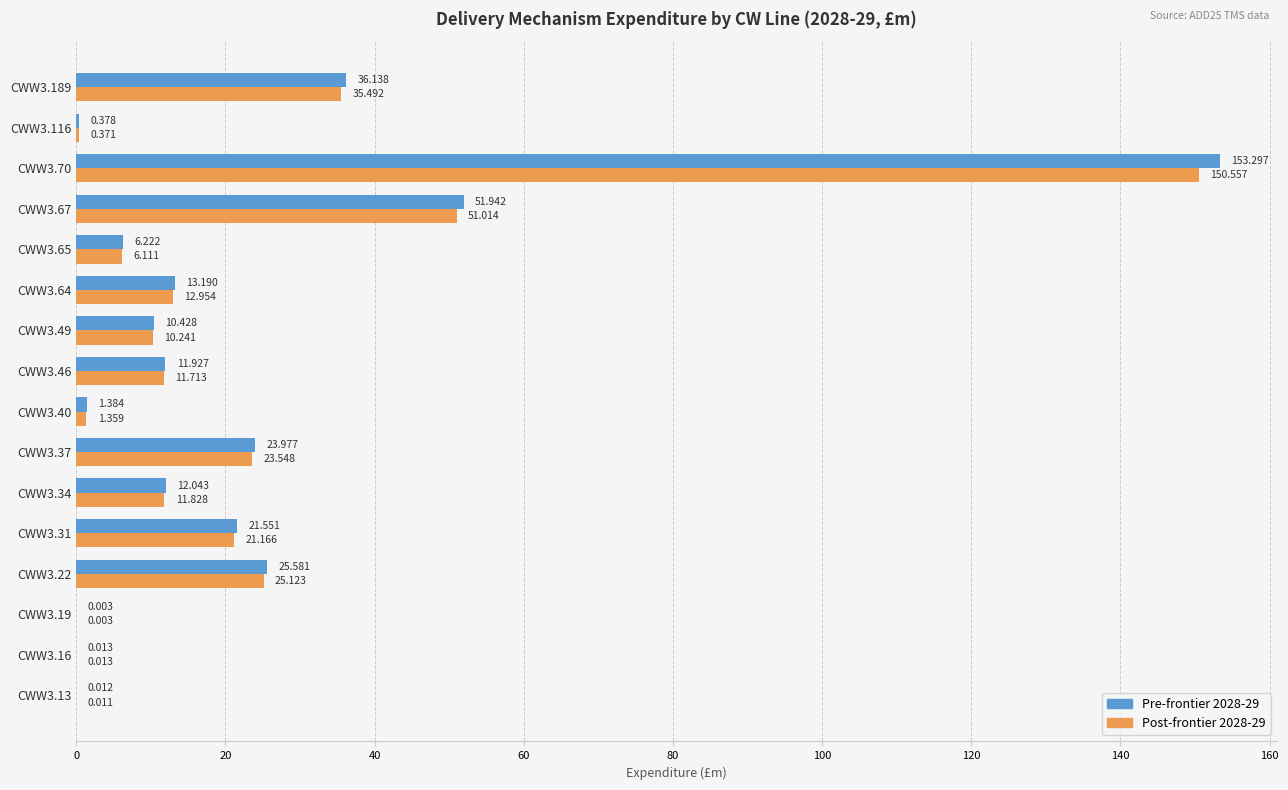

Is the value of Post-frontier 2028-29 at CWW3.40 greater than the value of Pre-frontier 2028-29 at CWW3.116?

Yes